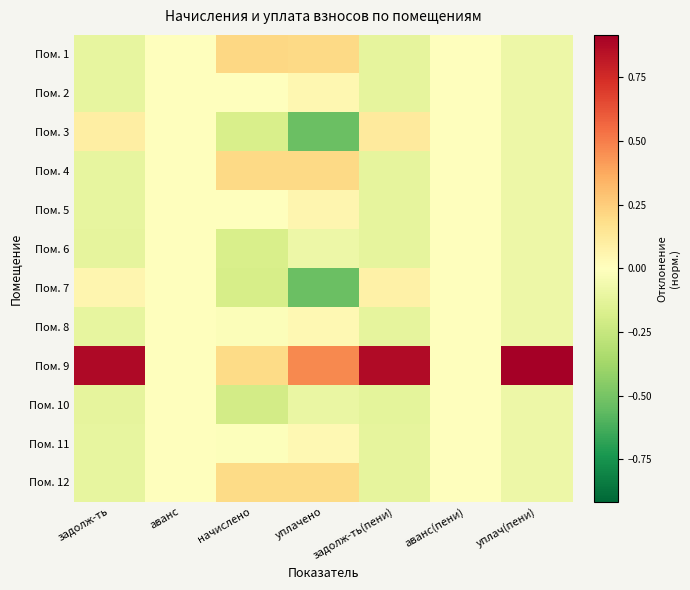

Count the number of data series in this chart.

12